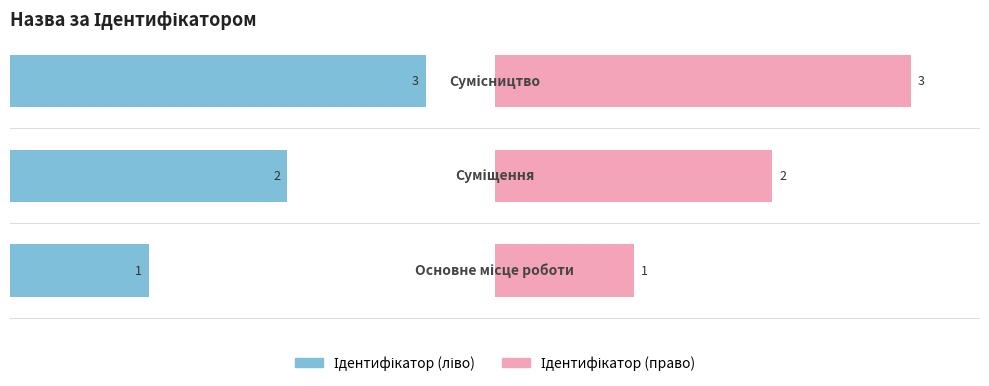

Reading left to right, transcribe all the data shown in this chart.

Ідентифікатор (ліво): 0=1	1=2	2=3
Ідентифікатор (право): 0=1	1=2	2=3